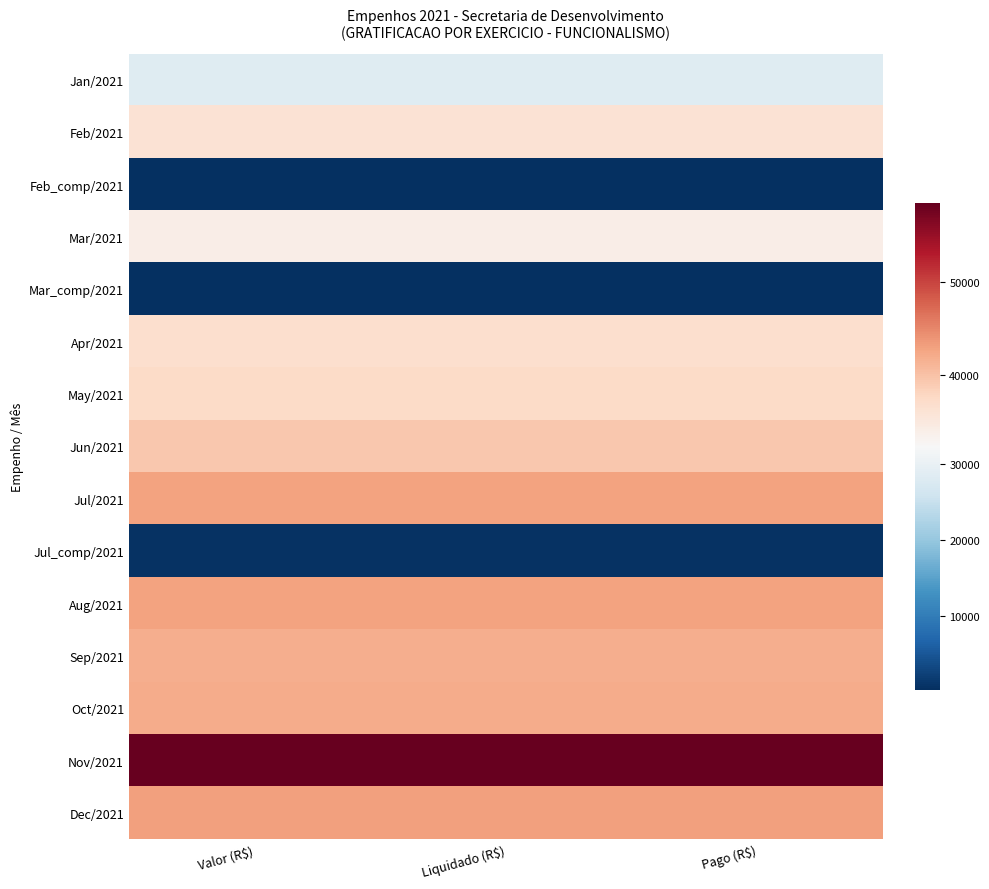

Reading left to right, list all the values displayed in this chart.

Jan/2021: Valor (R$)=28465.7	Liquidado (R$)=28465.7	Pago (R$)=28465.7
Feb/2021: Valor (R$)=36042.7	Liquidado (R$)=36042.7	Pago (R$)=36042.7
Feb_comp/2021: Valor (R$)=346.9	Liquidado (R$)=346.9	Pago (R$)=346.9
Mar/2021: Valor (R$)=34030.2	Liquidado (R$)=34030.2	Pago (R$)=34030.2
Mar_comp/2021: Valor (R$)=312.4	Liquidado (R$)=312.4	Pago (R$)=312.4
Apr/2021: Valor (R$)=36576.1	Liquidado (R$)=36576.1	Pago (R$)=36576.1
May/2021: Valor (R$)=37284.4	Liquidado (R$)=37284.4	Pago (R$)=37284.4
Jun/2021: Valor (R$)=39340.8	Liquidado (R$)=39340.8	Pago (R$)=39340.8
Jul/2021: Valor (R$)=42821.8	Liquidado (R$)=42821.8	Pago (R$)=42821.8
Jul_comp/2021: Valor (R$)=737.4	Liquidado (R$)=737.4	Pago (R$)=737.4
Aug/2021: Valor (R$)=42821.8	Liquidado (R$)=42821.8	Pago (R$)=42821.8
Sep/2021: Valor (R$)=41846.3	Liquidado (R$)=41846.3	Pago (R$)=41846.3
Oct/2021: Valor (R$)=42030.8	Liquidado (R$)=42030.8	Pago (R$)=42030.8
Nov/2021: Valor (R$)=58426.4	Liquidado (R$)=58426.4	Pago (R$)=58426.4
Dec/2021: Valor (R$)=42895.5	Liquidado (R$)=42895.5	Pago (R$)=42895.5